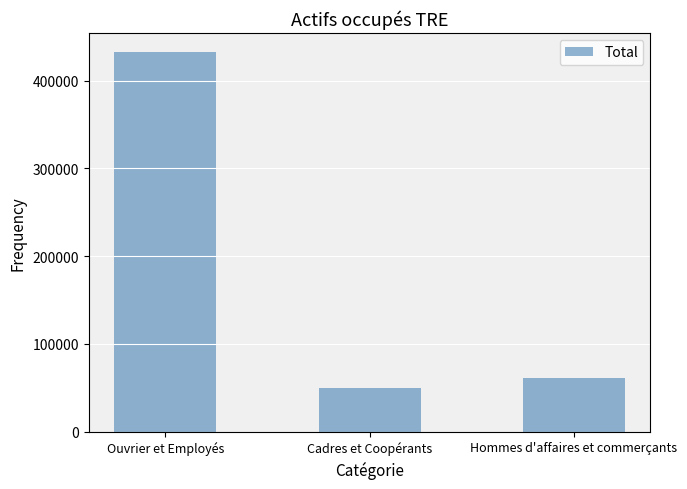

Reading right to left, extract all data points from this chart.

61331	49730	432710